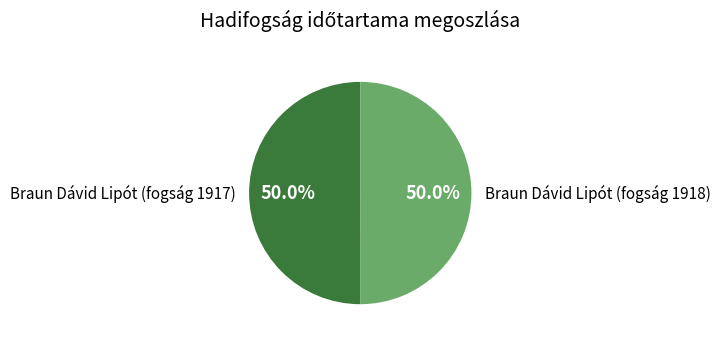

True or false: Braun Dávid Lipót (fogság 1917) accounts for 43% of the total.

False